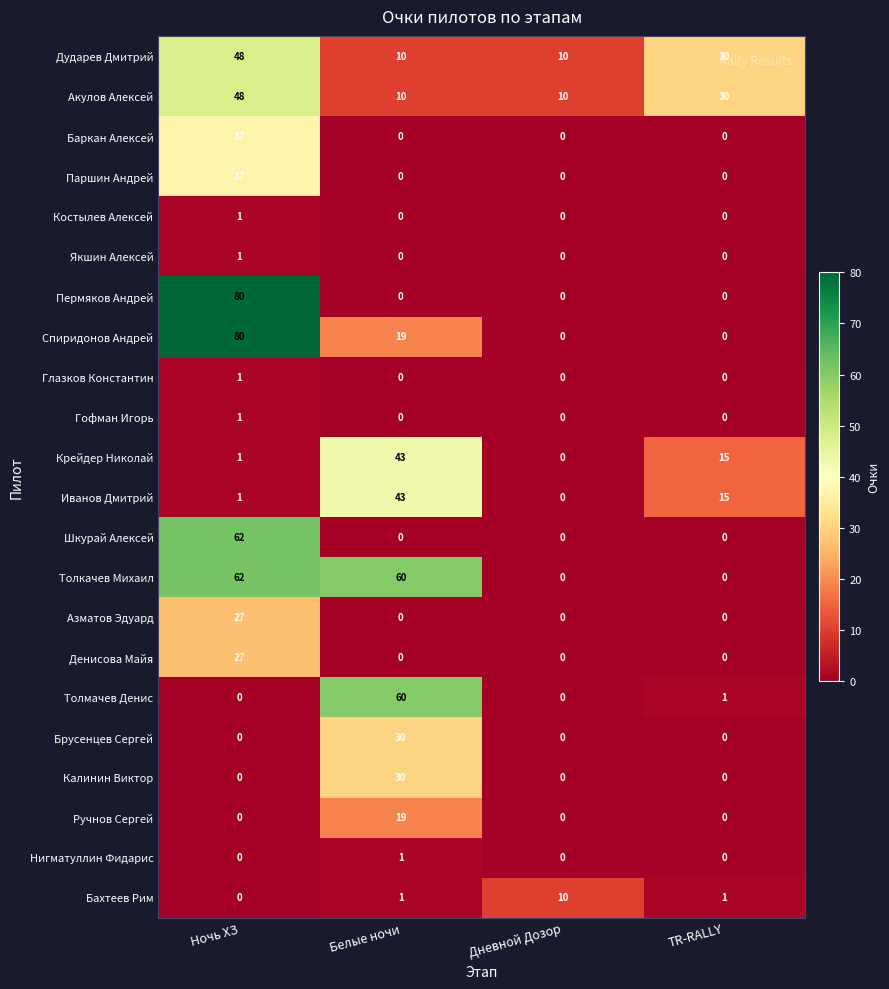

True or false: Крейдер Николай has a value of 0 at Дневной Дозор.

True